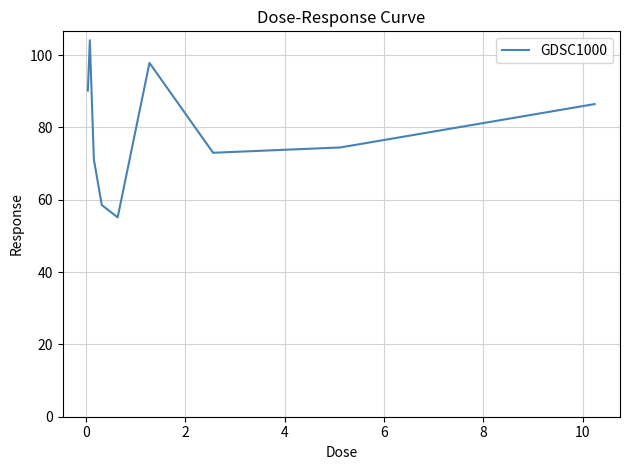

What is the maximum value shown in the chart?

104.1